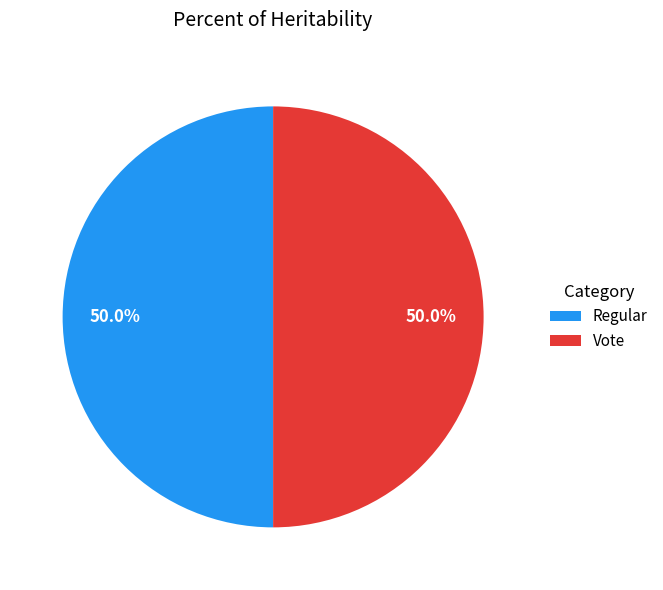

How many segments does this pie chart have?

2